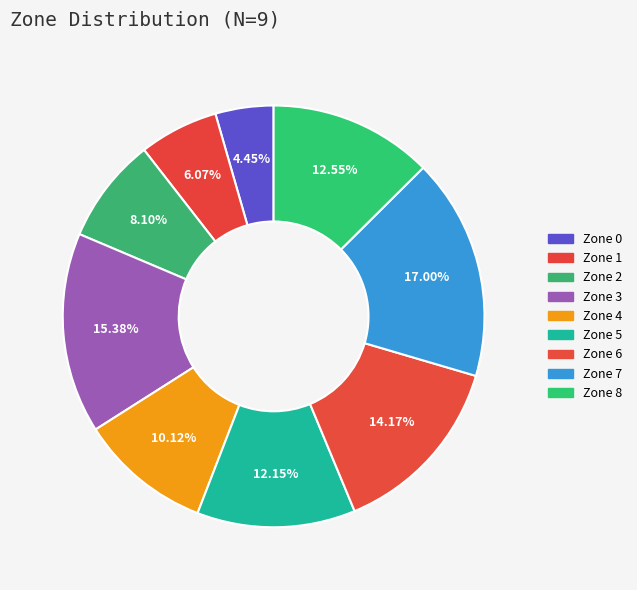

What is the smallest slice in the pie chart?

Zone 0